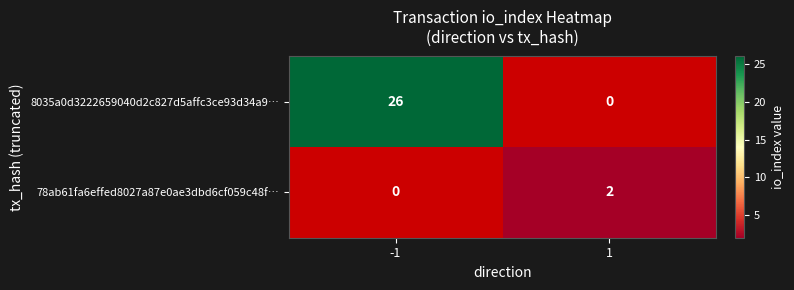

The value of 78ab61fa6effed8027a87e0ae3dbd6cf059c48f… at 1 is 2. True or false?

True